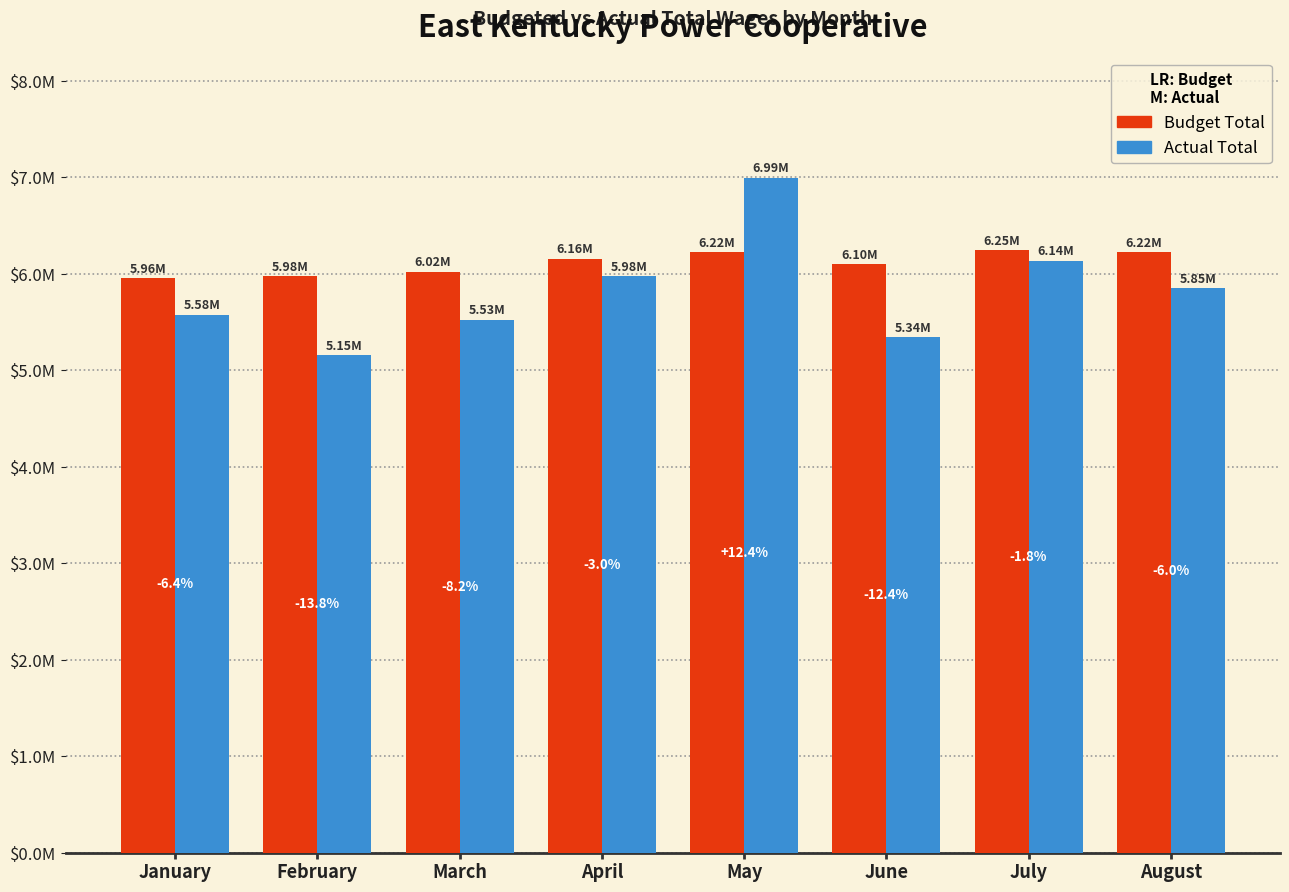

Does the chart contain stacked bars?

No